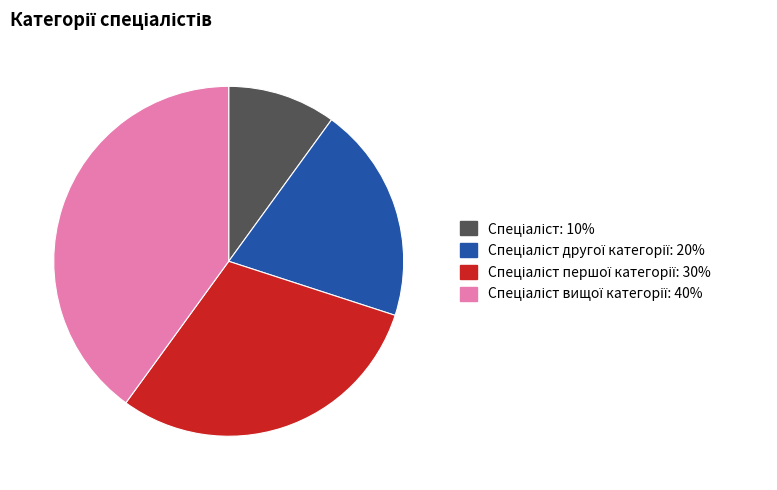

Does any single category account for the majority?

No